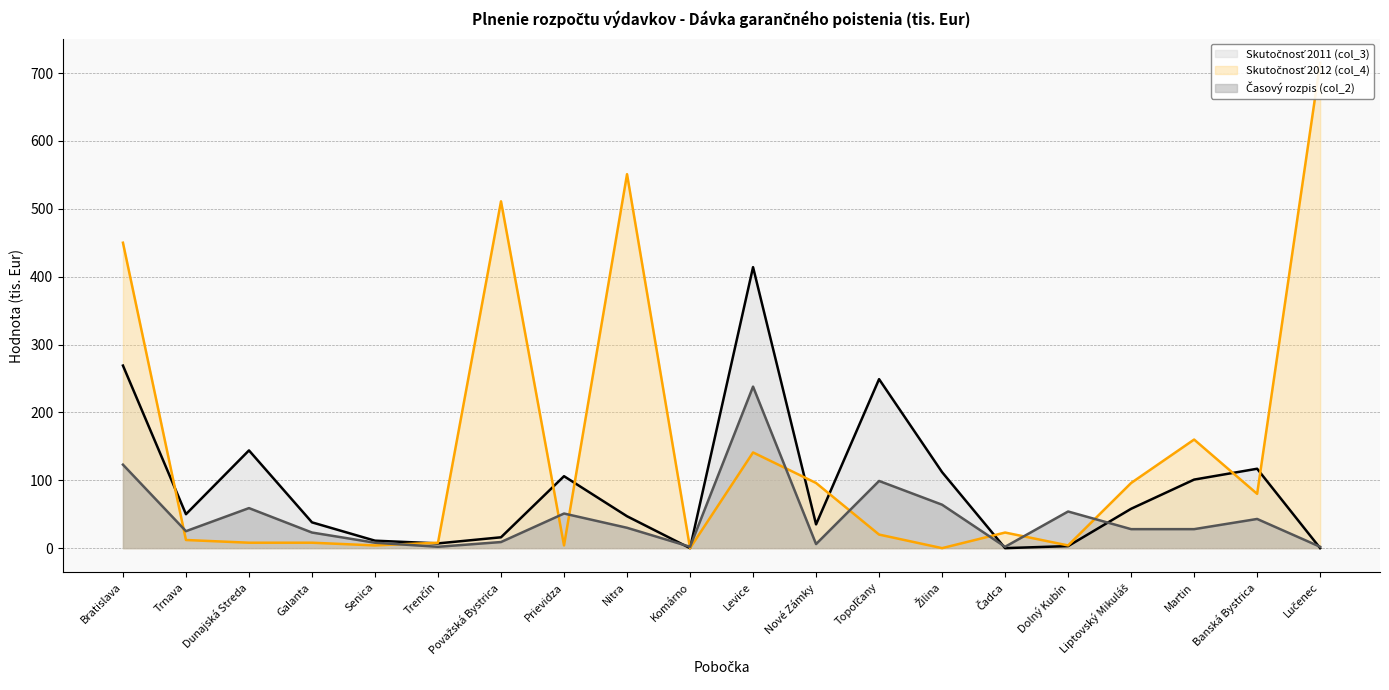

Count the number of categories in the chart.

20